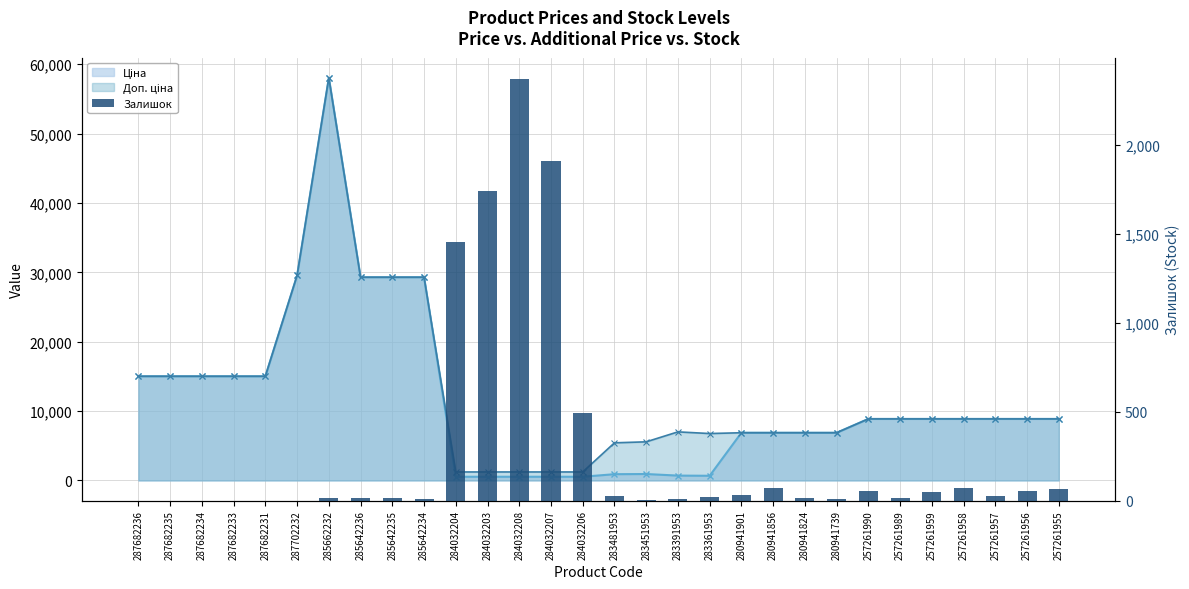

Reading left to right, extract all data points from this chart.

287682236=0	287682235=0	287682234=0	287682233=0	287682231=0	287702232=0	285662232=13	285642236=12	285642235=12	285642234=8	284032204=1455	284032203=1740	284032208=2371	284032207=1908	284032206=493	283481953=24	283451953=2	283391953=8	283361953=19	280941901=31	280941856=71	280941824=17	280941739=10	257261990=56	257261989=17	257261959=51	257261958=72	257261957=27	257261956=54	257261955=64